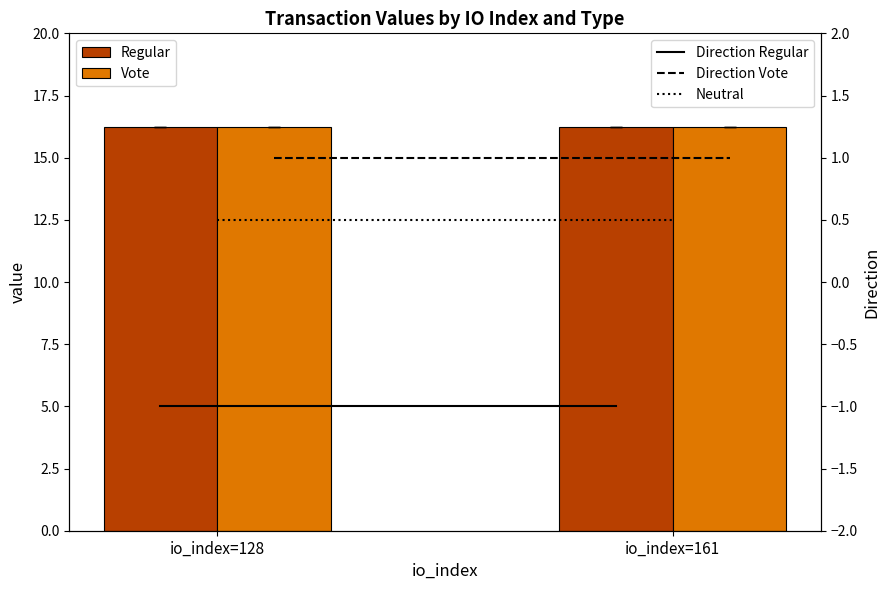

What is the value of the Direction Regular bar at the 1st from the left?

-1.0